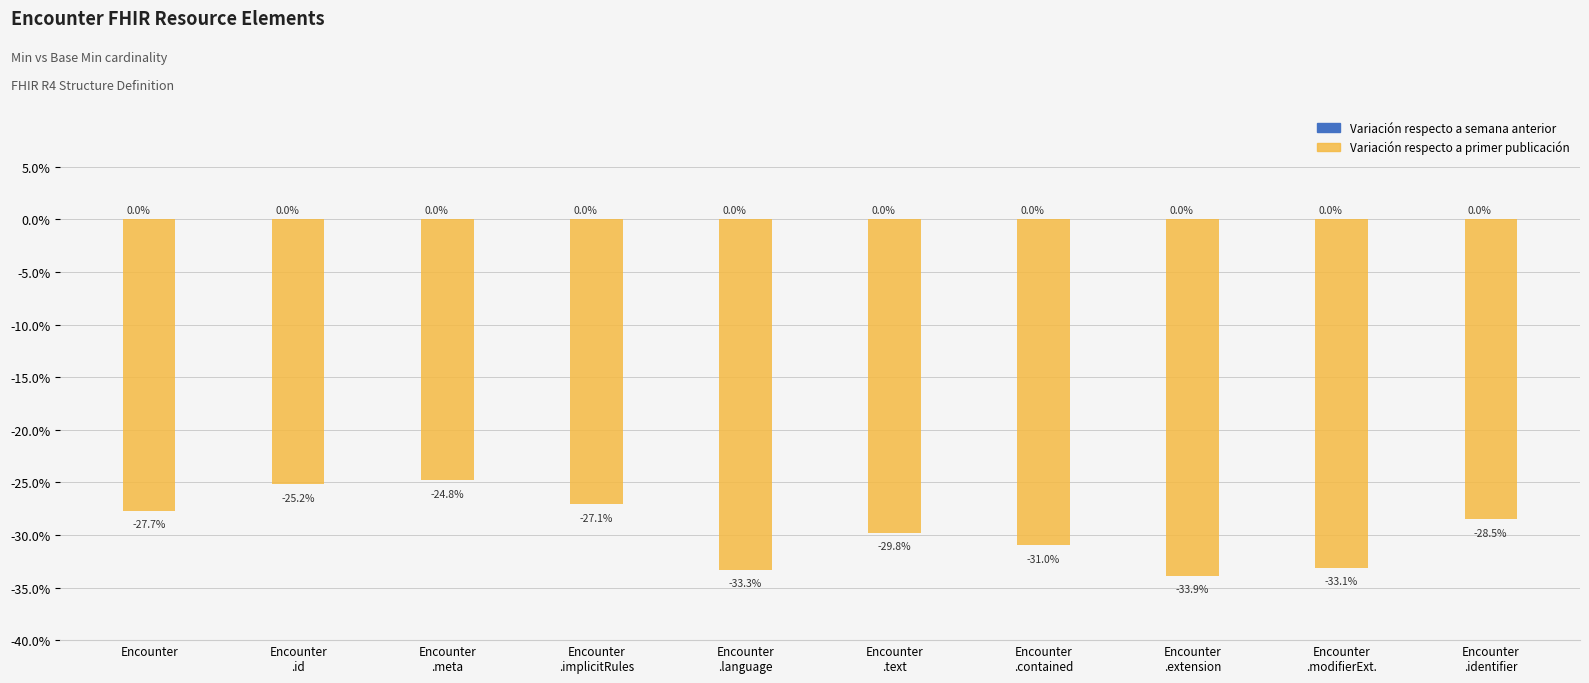

What position from the right is Encounter
.modifierExt.?

2